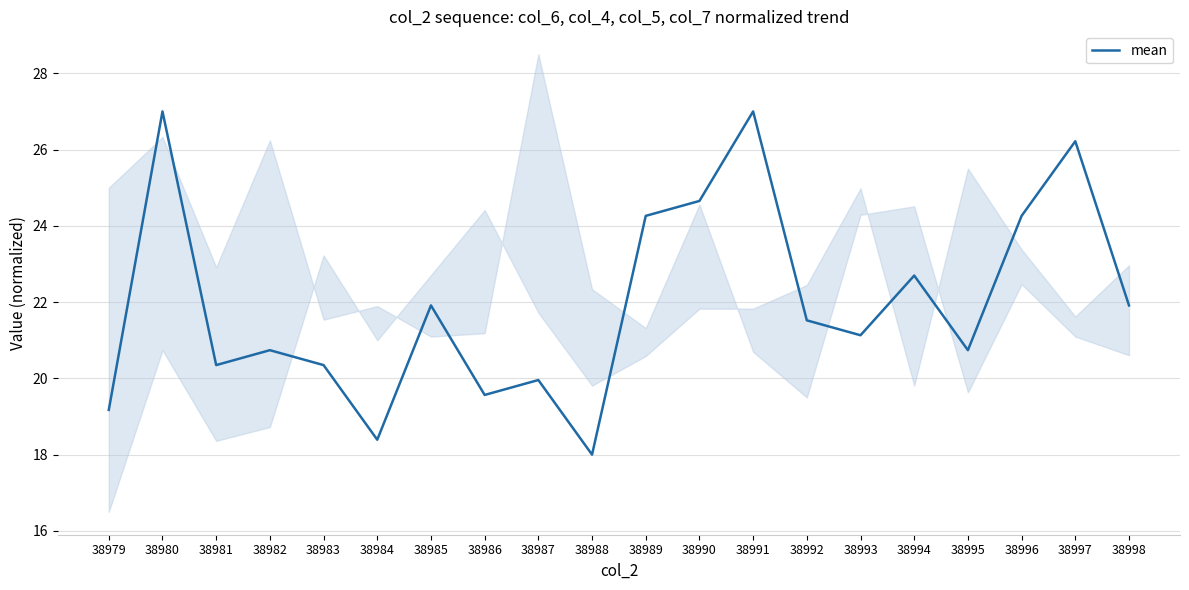

What is the greatest value displayed?

27.0